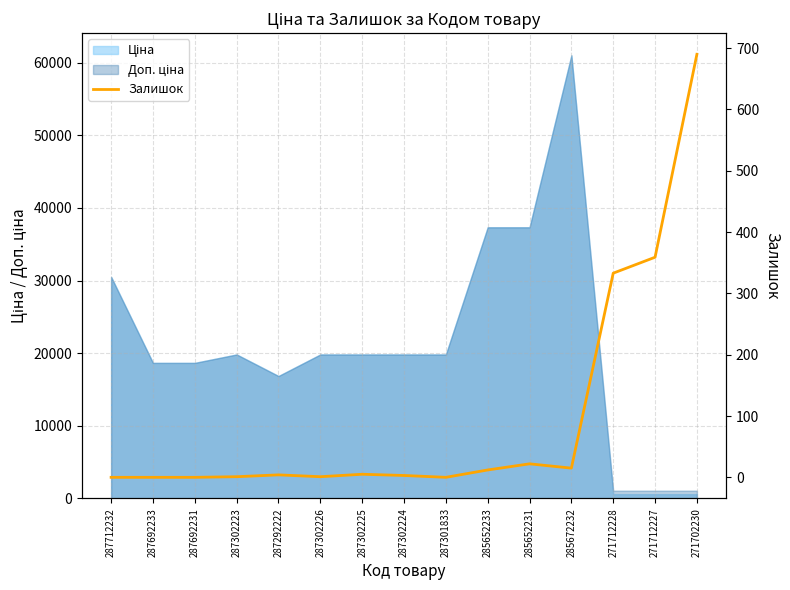

Where does the data first go above 4?

287302225